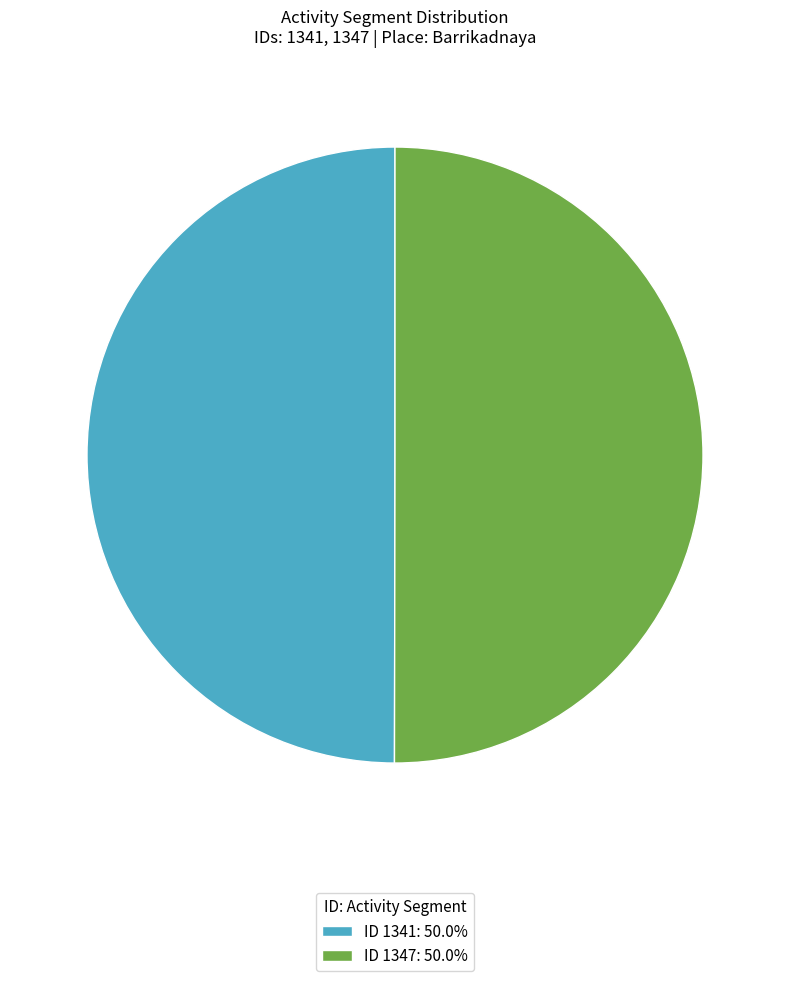

Do ID 1347: 50.0% and ID 1341: 50.0% together represent more than half of the pie?

Yes